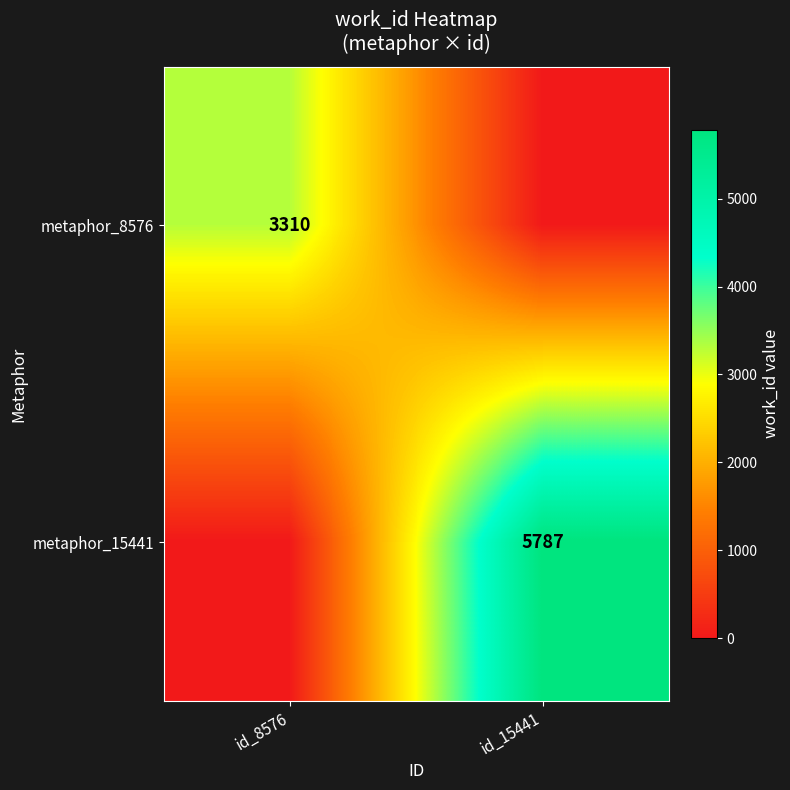

True or false: metaphor_15441 has a value of 9646 at id_15441.

False